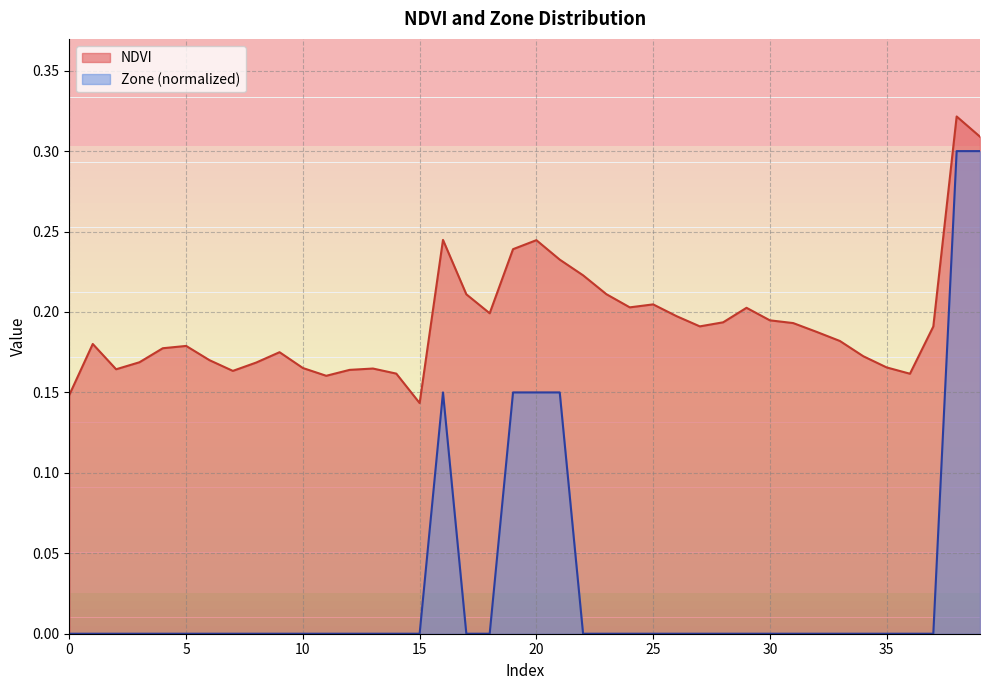

Reading right to left, transcribe all the data shown in this chart.

NDVI: 39=0.3	38=0.3	37=0.2	36=0.2	35=0.2	34=0.2	33=0.2	32=0.2	31=0.2	30=0.2	29=0.2	28=0.2	27=0.2	26=0.2	25=0.2	24=0.2	23=0.2	22=0.2	21=0.2	20=0.2	19=0.2	18=0.2	17=0.2	16=0.2	15=0.1	14=0.2	13=0.2	12=0.2	11=0.2	10=0.2	9=0.2	8=0.2	7=0.2	6=0.2	5=0.2	4=0.2	3=0.2	2=0.2	1=0.2	0=0.1
Zone: 39=0.3	38=0.3	37=0.0	36=0.0	35=0.0	34=0.0	33=0.0	32=0.0	31=0.0	30=0.0	29=0.0	28=0.0	27=0.0	26=0.0	25=0.0	24=0.0	23=0.0	22=0.0	21=0.1	20=0.1	19=0.1	18=0.0	17=0.0	16=0.1	15=0.0	14=0.0	13=0.0	12=0.0	11=0.0	10=0.0	9=0.0	8=0.0	7=0.0	6=0.0	5=0.0	4=0.0	3=0.0	2=0.0	1=0.0	0=0.0